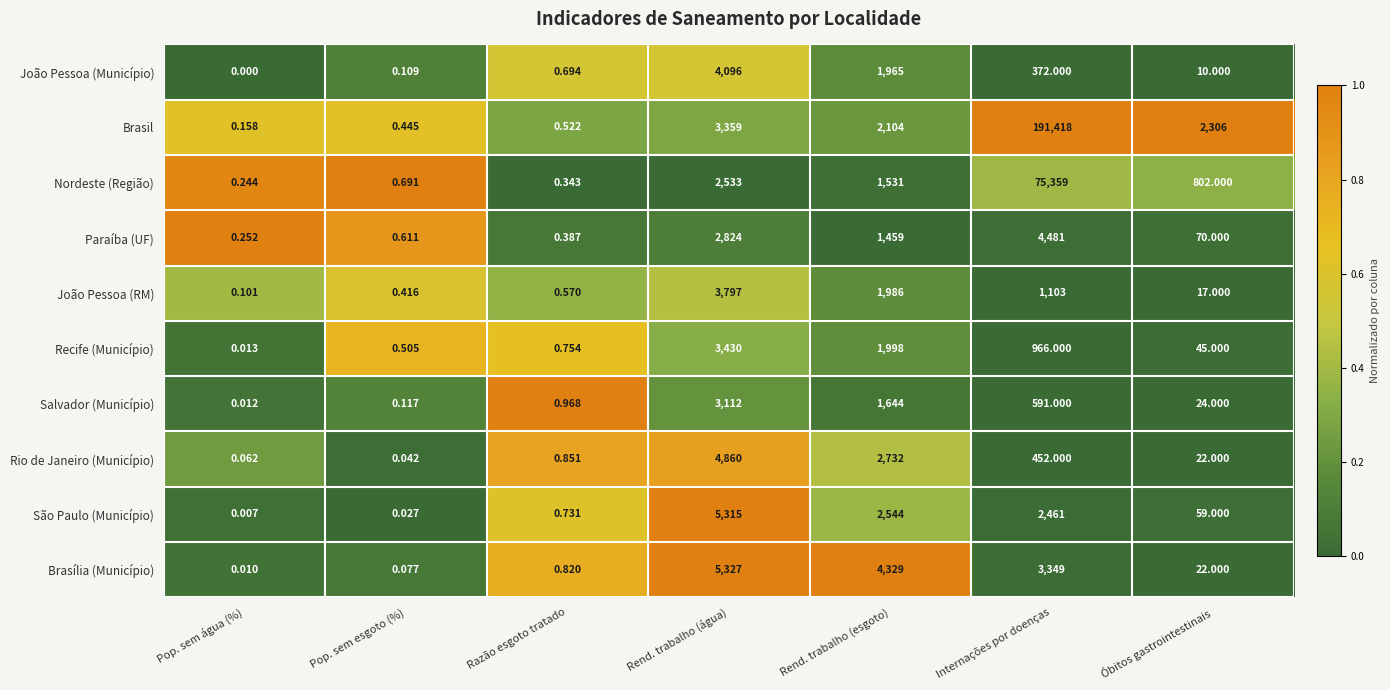

Rank the series by their maximum value, from lowest to highest.

Salvador (Município), Recife (Município), João Pessoa (RM), João Pessoa (Município), Paraíba (UF), Rio de Janeiro (Município), São Paulo (Município), Brasília (Município), Nordeste (Região), Brasil